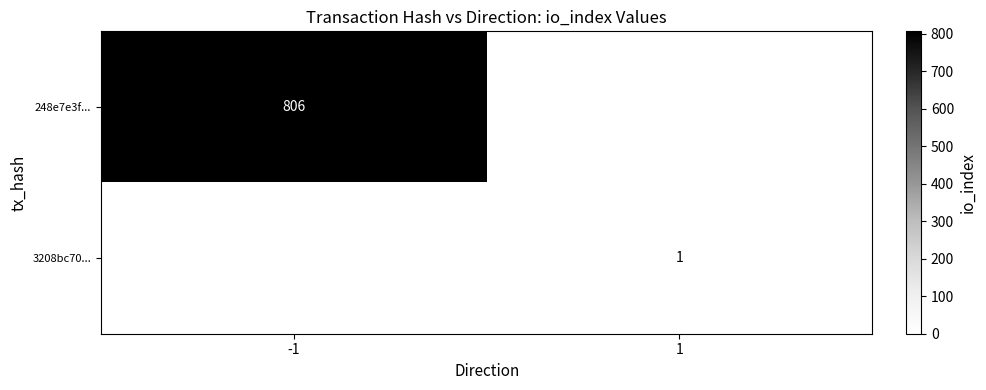

Is the value of 248e7e3f... at -1 greater than the value of 3208bc70... at 1?

Yes